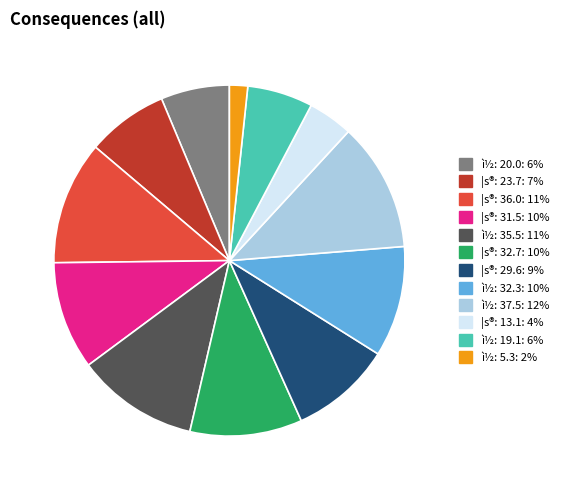

True or false: ì½: 35.5: 11% accounts for 11% of the total.

True